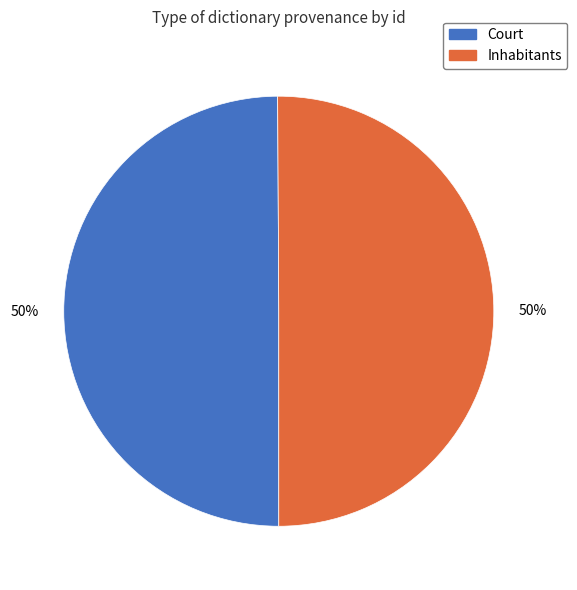

How many slices are in this pie chart?

2